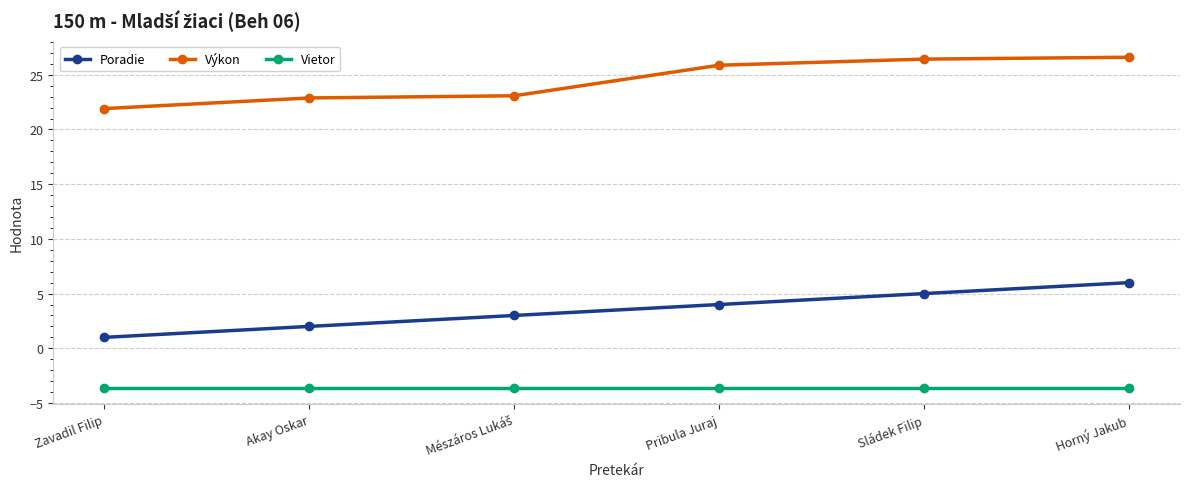

What is the difference between the maximum and minimum values in the Výkon series?

4.7